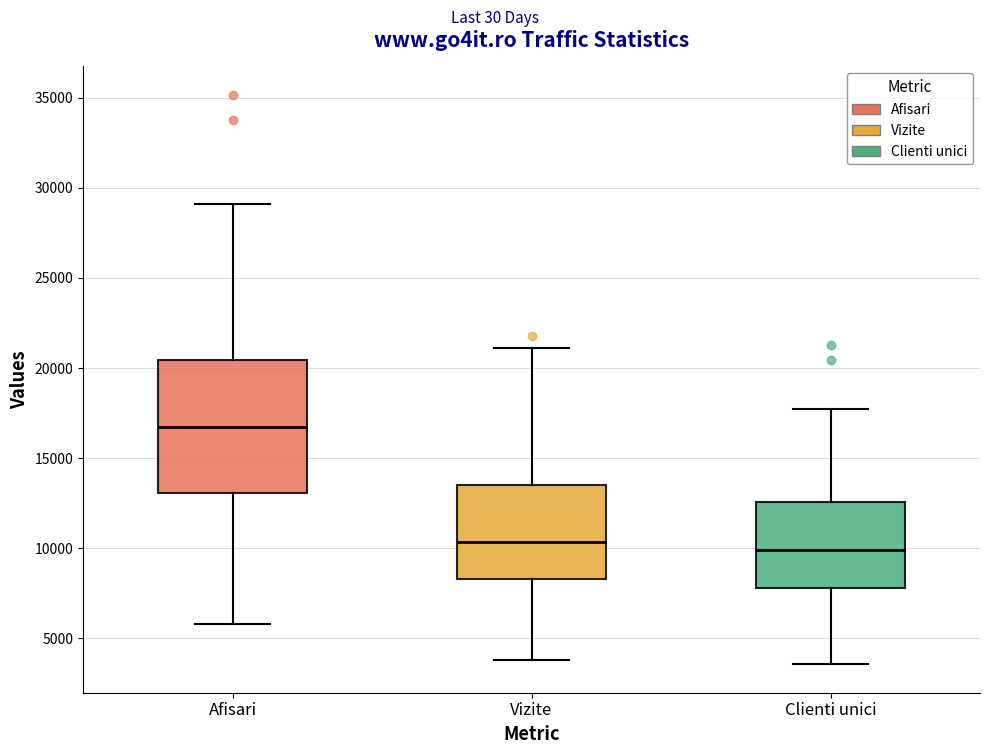

Reading left to right, read every box against the y-axis: the position of its median line, the range the box covers, and the ends of its whiskers. The values are not printed on the chart, so give them approximately, as read against the axis.

Afisari: median 16500, box 13000 to 20500, whiskers 6000 to 29000
Vizite: median 10500, box 8500 to 13500, whiskers 4000 to 21000
Clienti unici: median 10000, box 8000 to 12500, whiskers 3500 to 17500